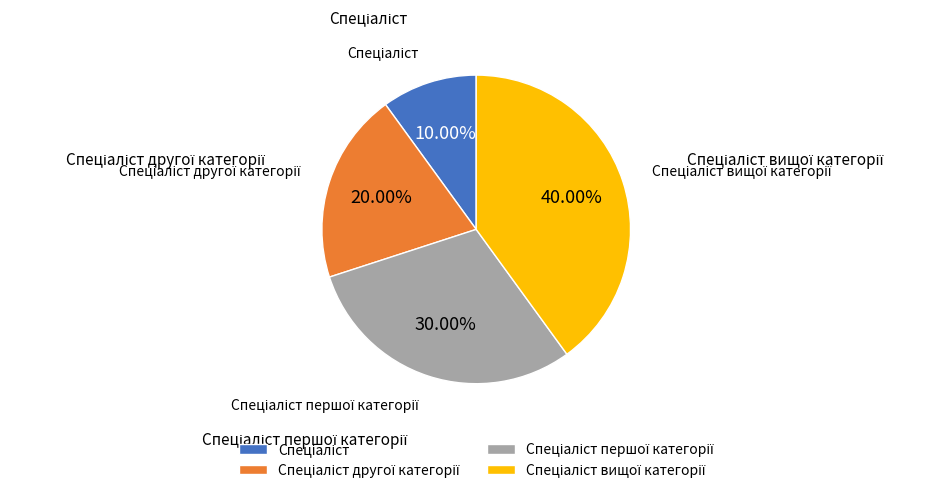

How many slices are in this pie chart?

4